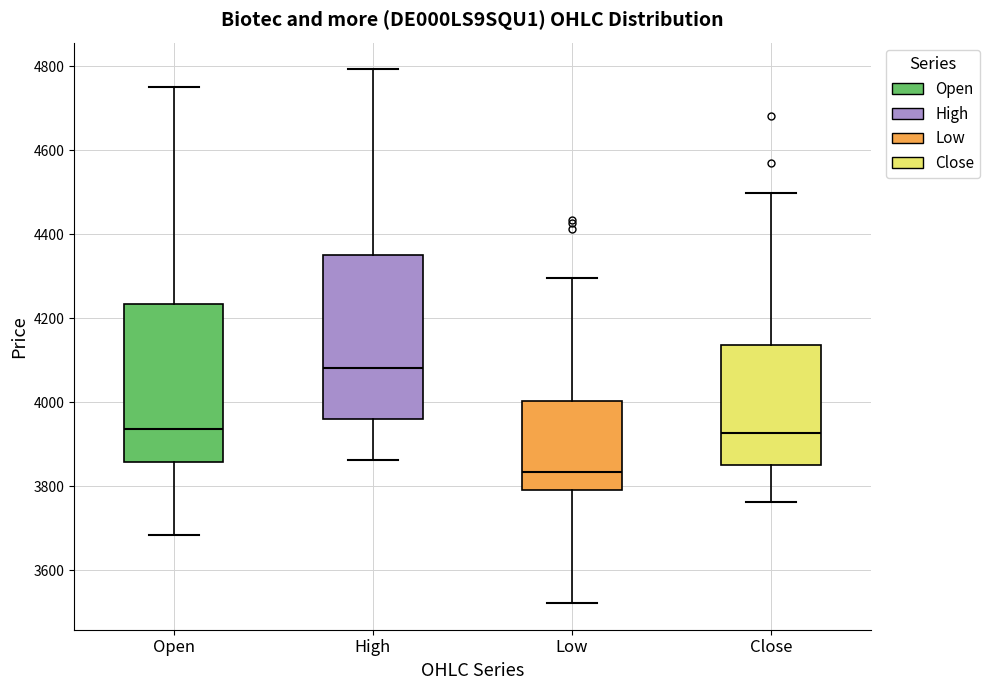

Which box's median line is the lowest?

Low